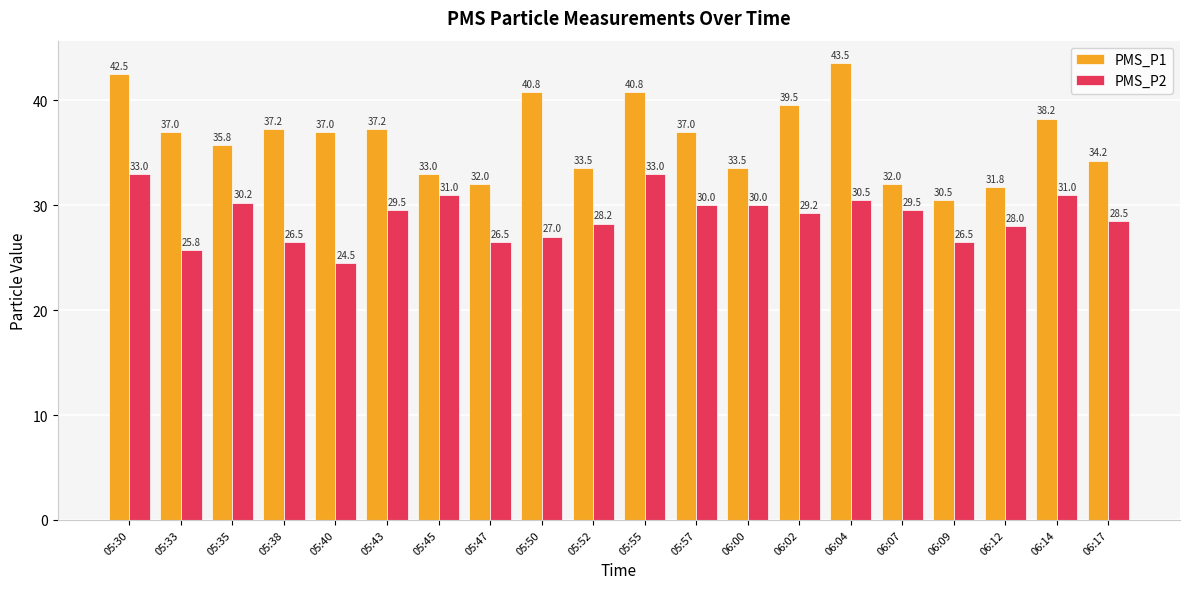

What is the average value of the PMS_P1 series?

36.4